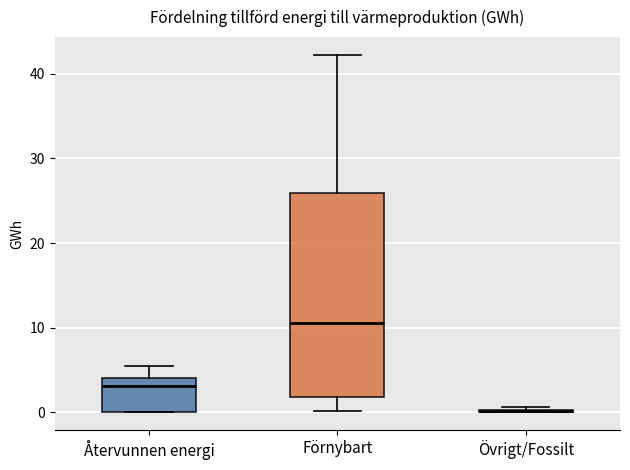

Where does the median line of the box for Förnybart sit on the y-axis? The values are not printed on the chart, so give them approximately, as read against the axis.

11